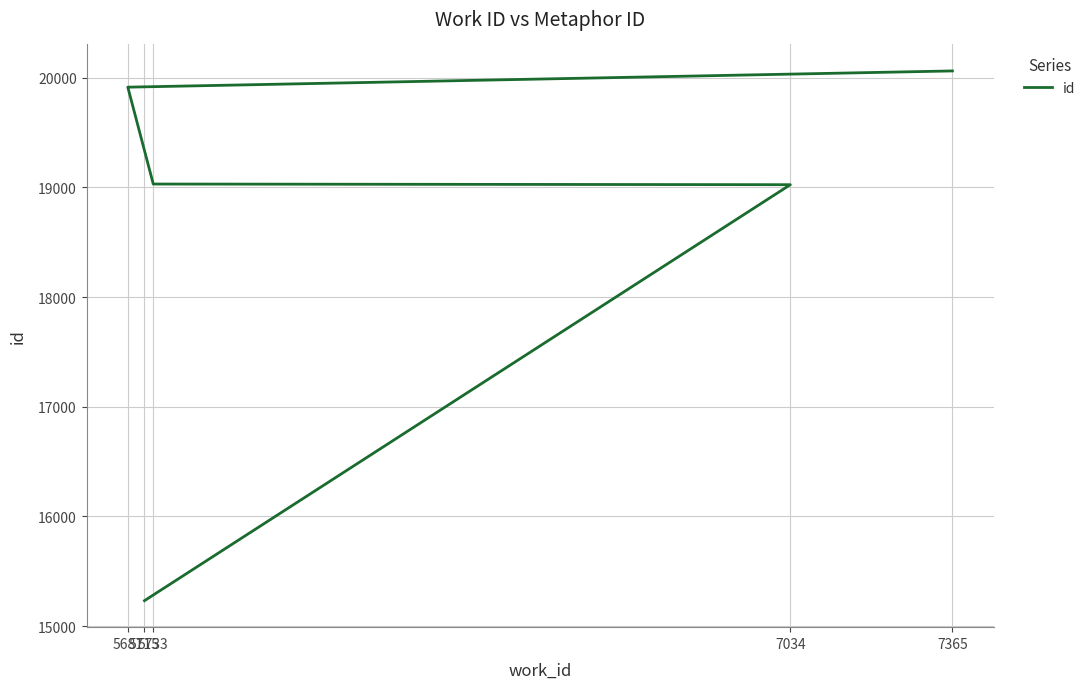

What is the minimum value shown in the chart?

15232